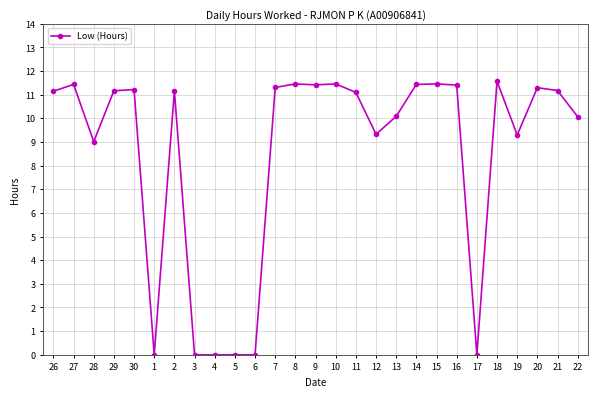

Is this an area chart (filled region under the line)?

No